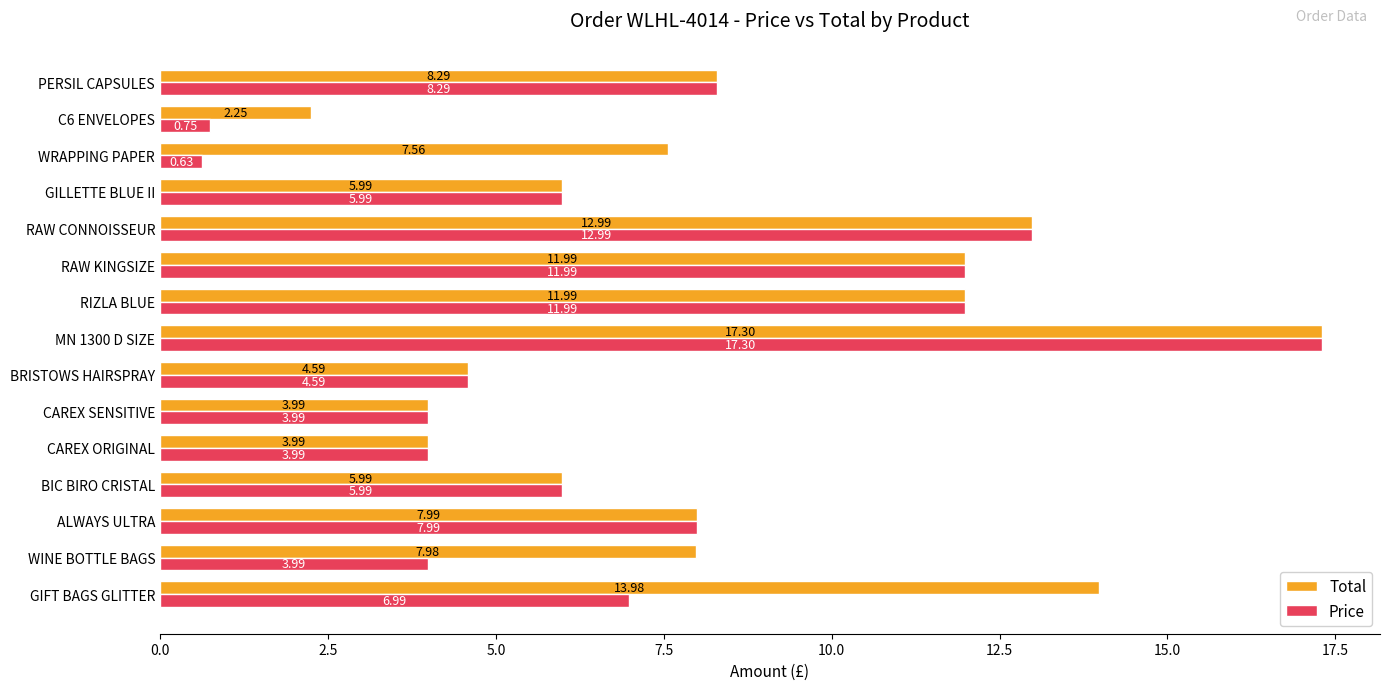

Rank the series by their average value, from lowest to highest.

Price, Total